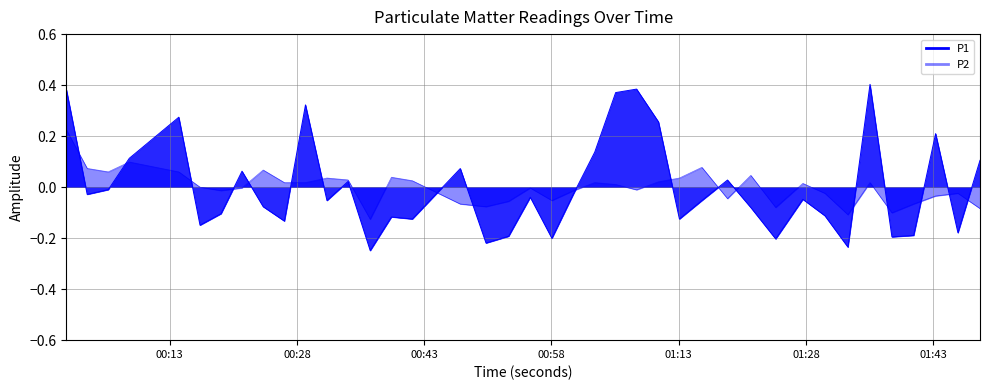

Where does the P1 series first go above 0?

2022-09-30T00:00:49